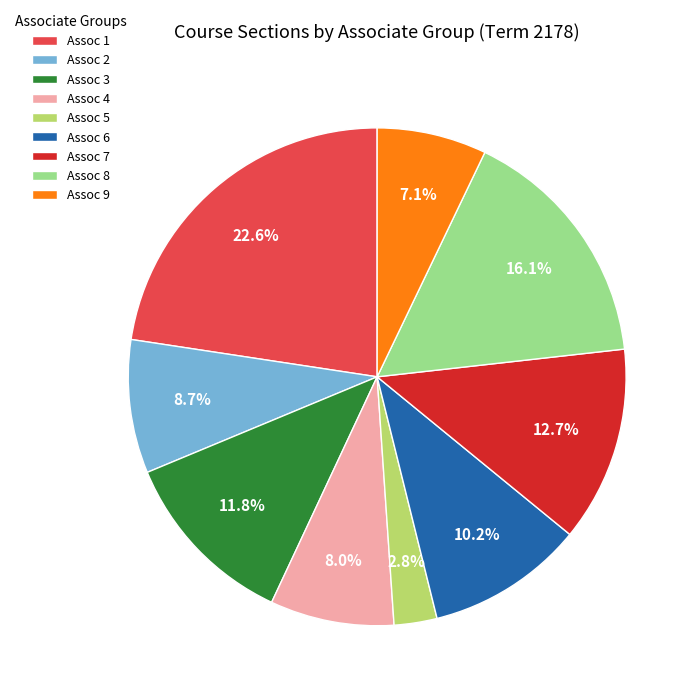

Which has a higher value, Assoc 7 or Assoc 2?

Assoc 7